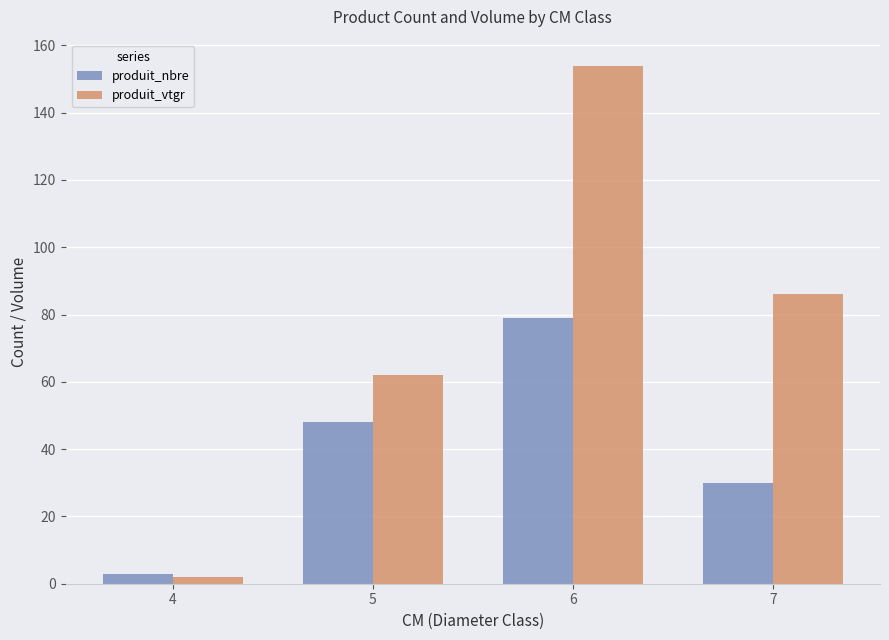

Which category has the lowest value across all series?

4